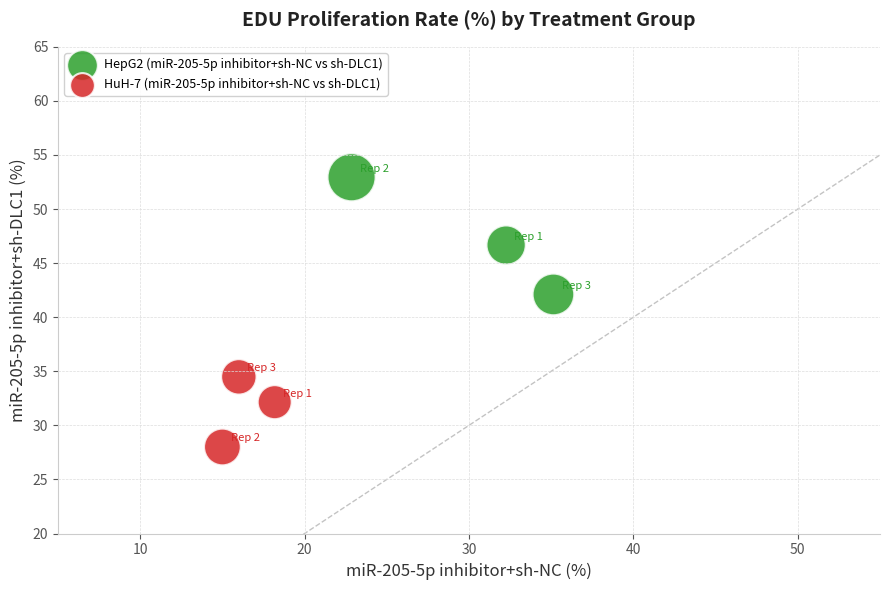

What are all the series names shown in the legend?

HepG2 (miR-205-5p inhibitor+sh-NC vs sh-DLC1), HuH-7 (miR-205-5p inhibitor+sh-NC vs sh-DLC1)